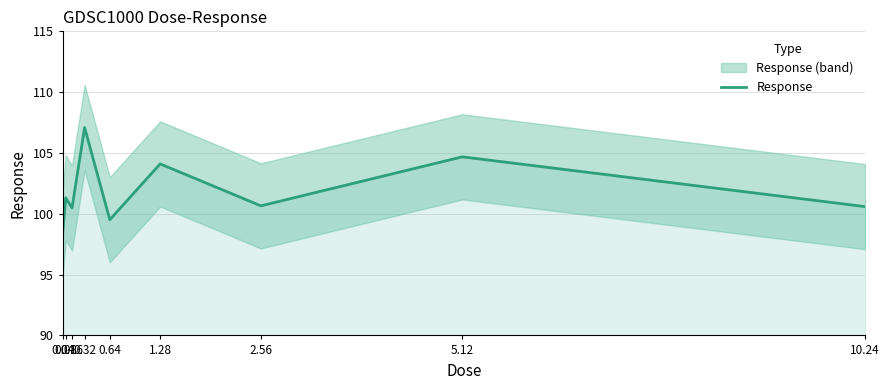

Reading left to right, extract all data points from this chart.

0.04=98.3	0.08=101.3	0.16=100.5	0.32=107.1	0.64=99.5	1.28=104.1	2.56=100.7	5.12=104.7	10.24=100.6